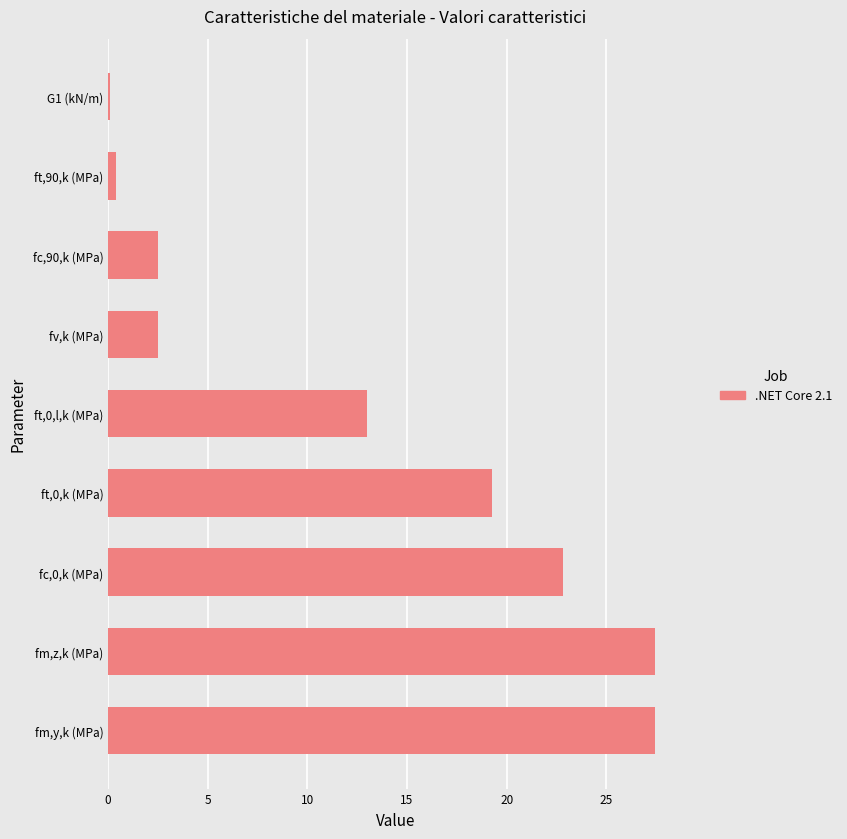

Which category has the lowest value across all series?

G1 (kN/m)